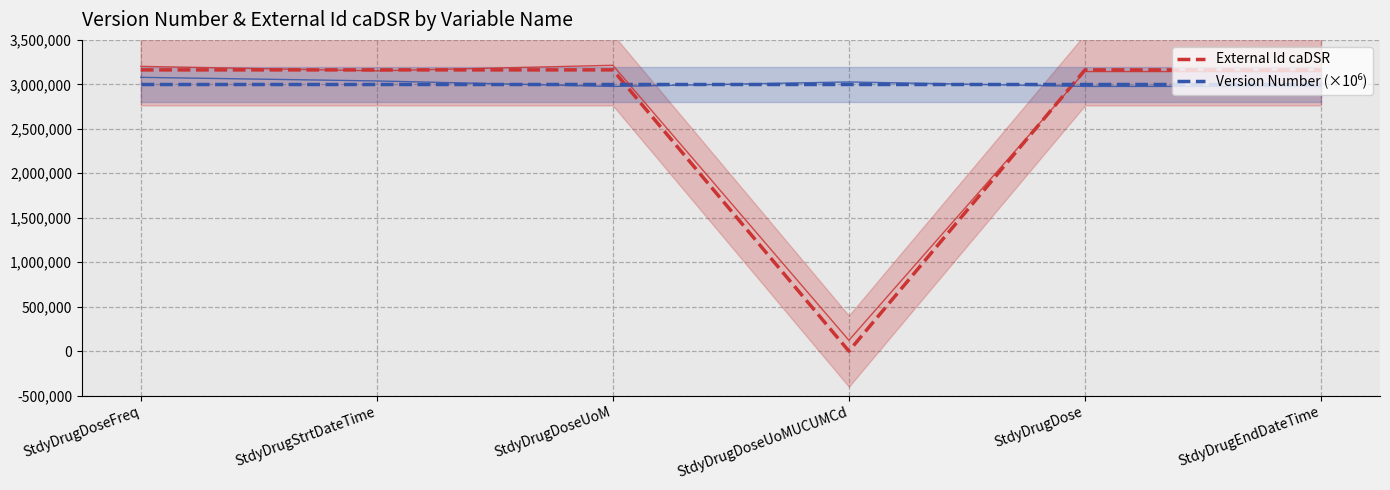

Rank the series by their maximum value, from highest to lowest.

External Id caDSR, Version Number (×10⁶)